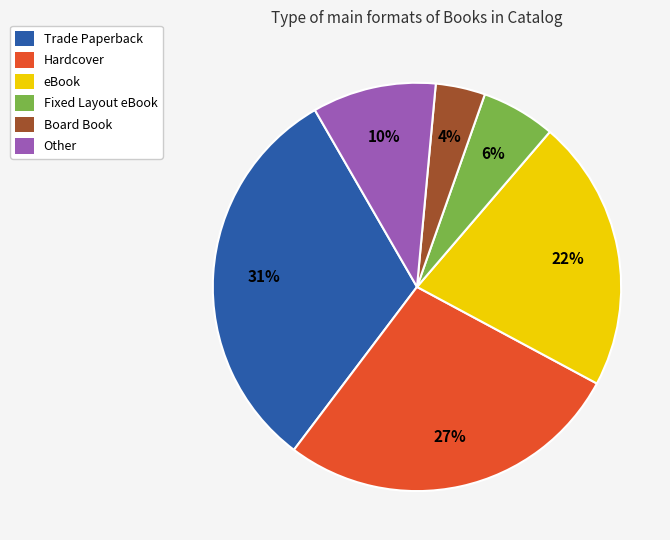

To the nearest percent, what is the average slice percentage?

17%